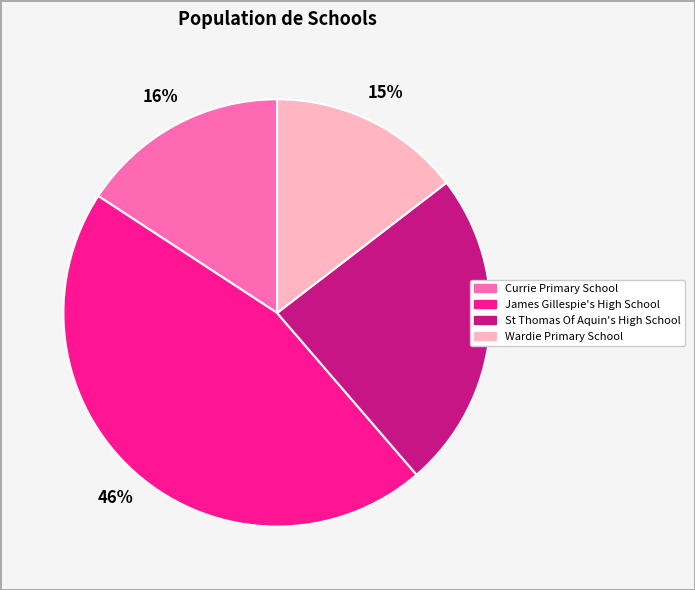

Is the sum of St Thomas Of Aquin's High School and James Gillespie's High School greater than half?

Yes